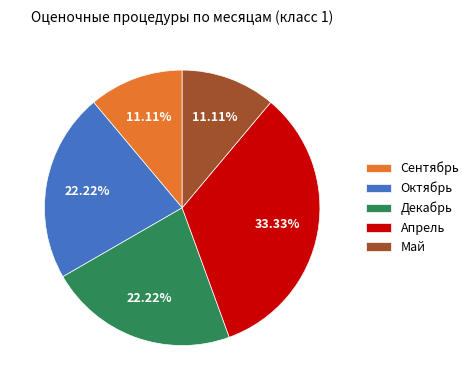

What is the largest slice in the pie chart?

Апрель